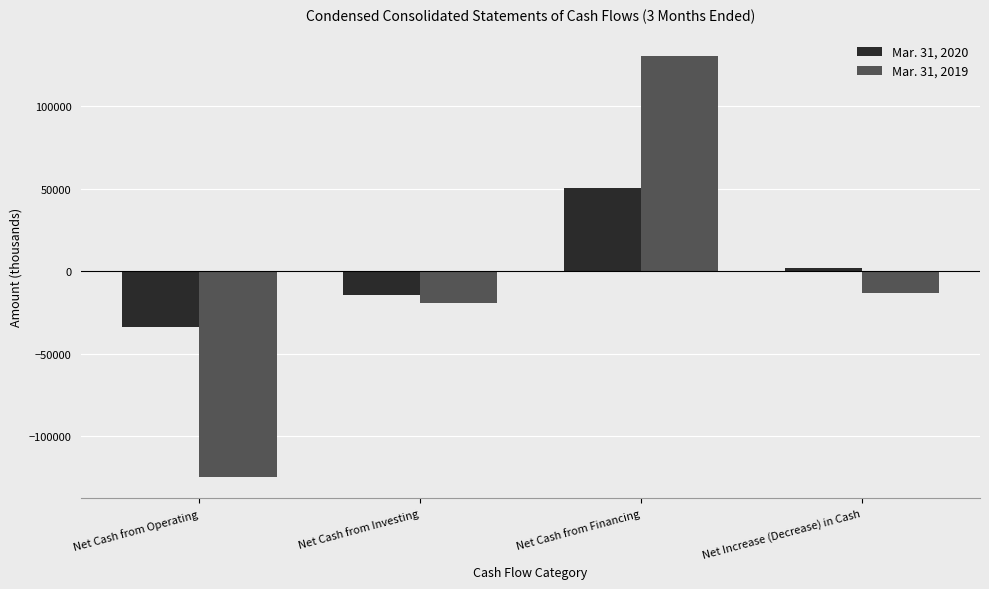

List the series in order of their overall mean, highest first.

Mar. 31, 2020, Mar. 31, 2019